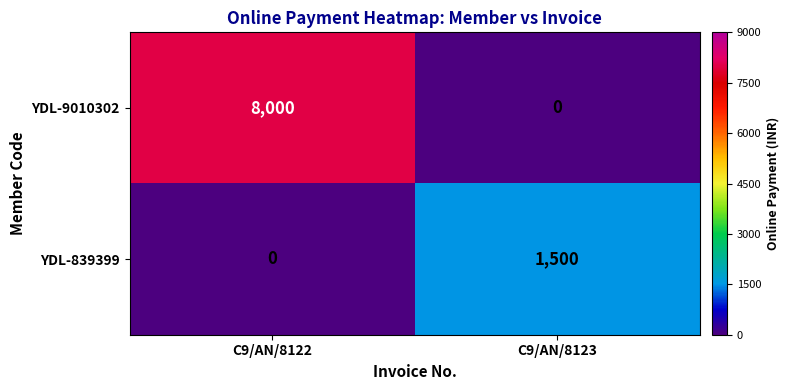

The value of YDL-9010302 at C9/AN/8122 is 8000. True or false?

True